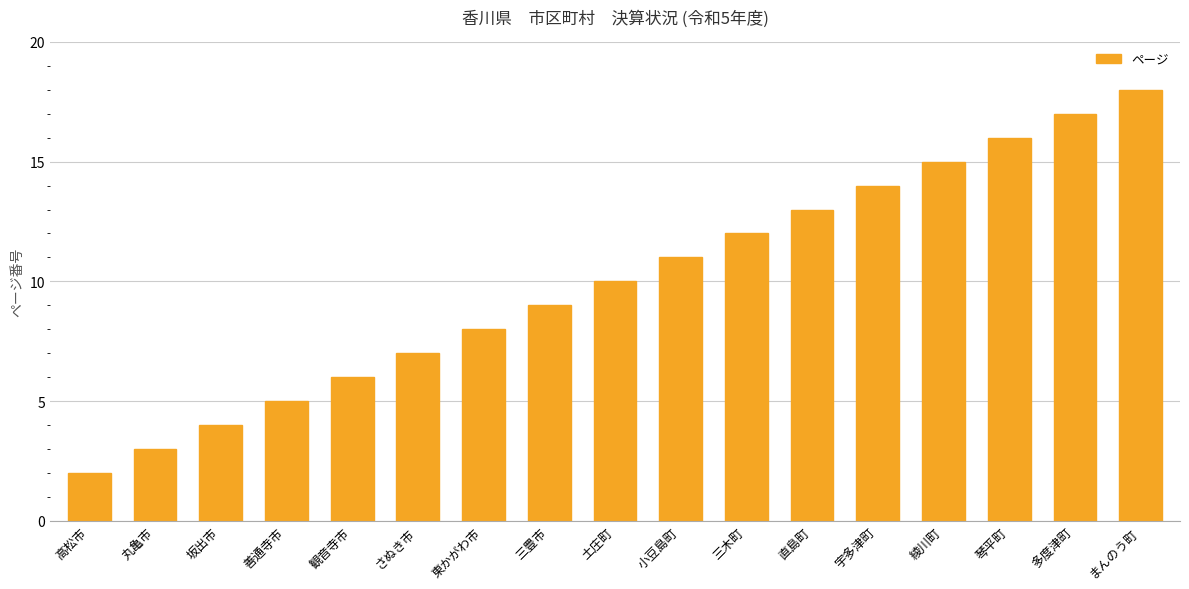

What position from the left is 土庄町?

9